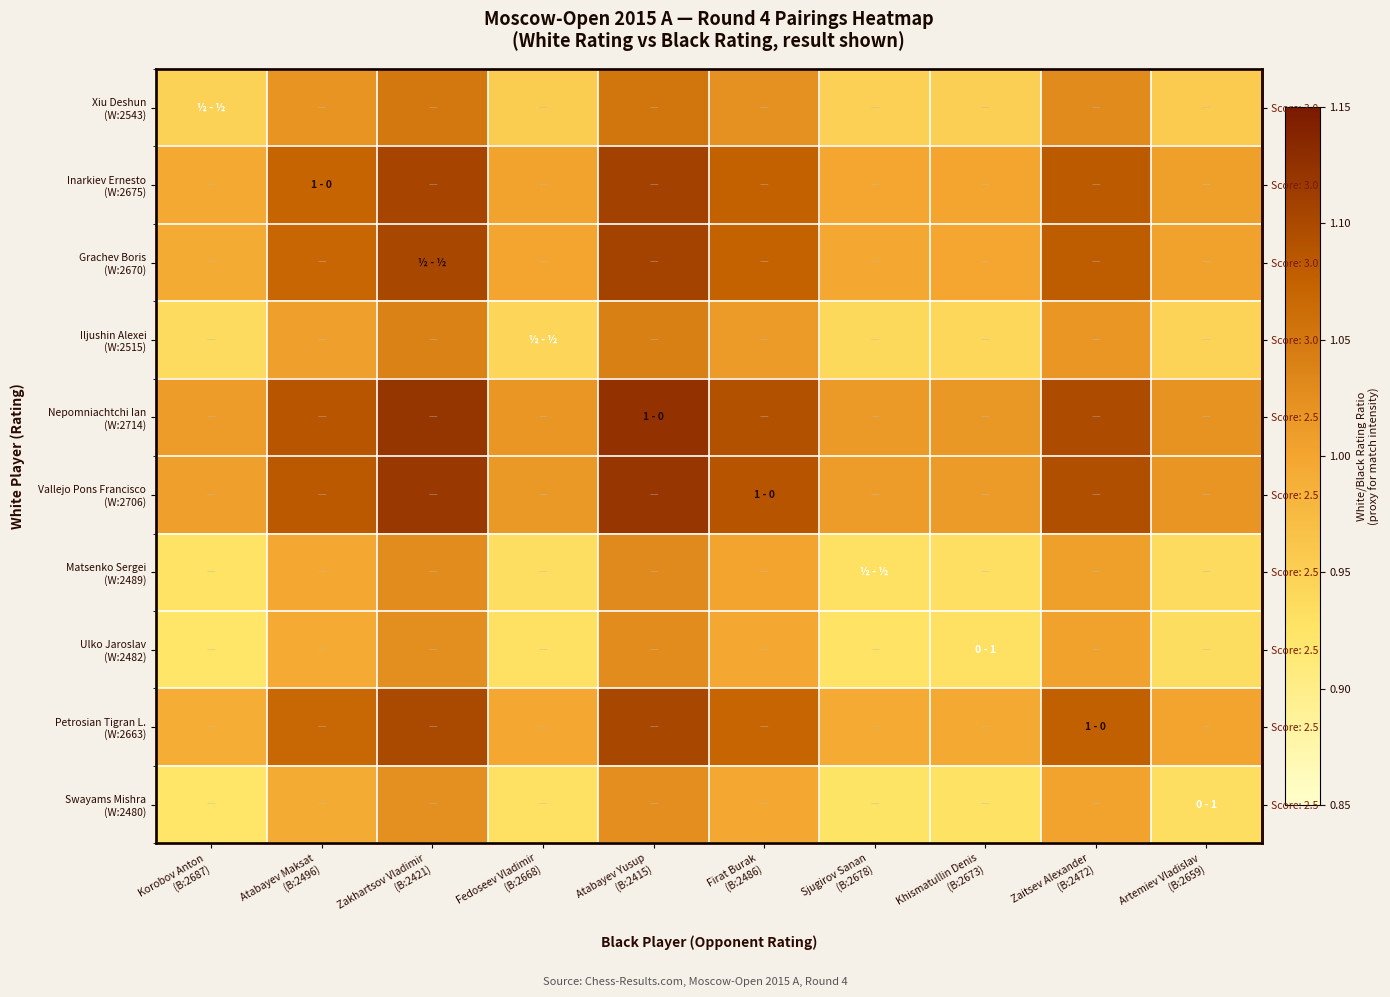

What is the smallest value displayed?

0.9